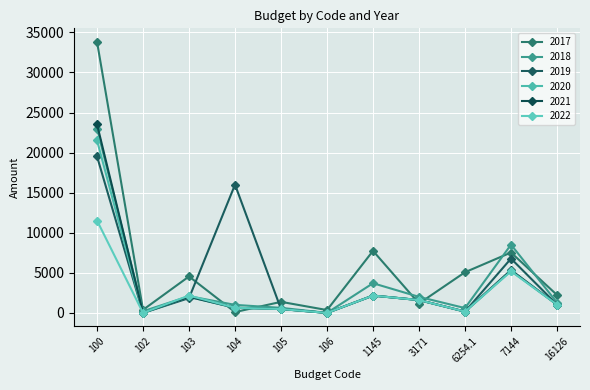

Count the number of data series in this chart.

6